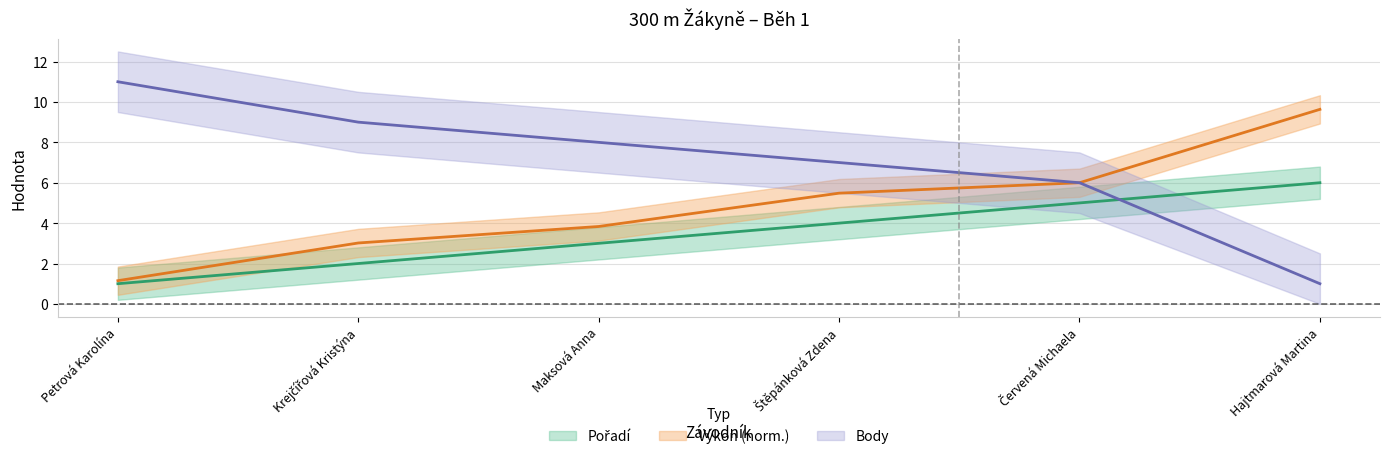

What is the smallest value displayed?

1.0